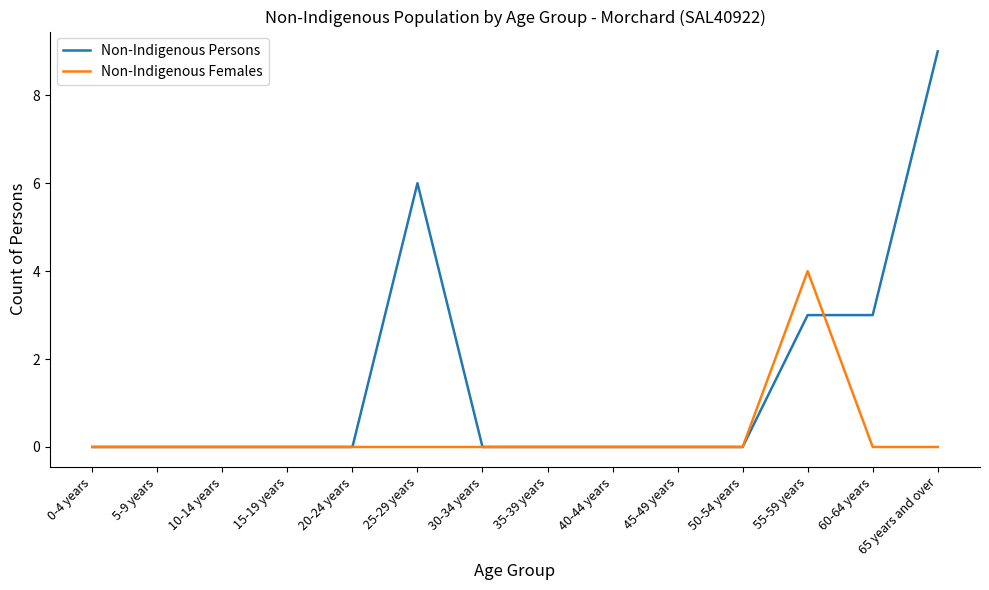

What is the sum of all Non-Indigenous Persons values?

21